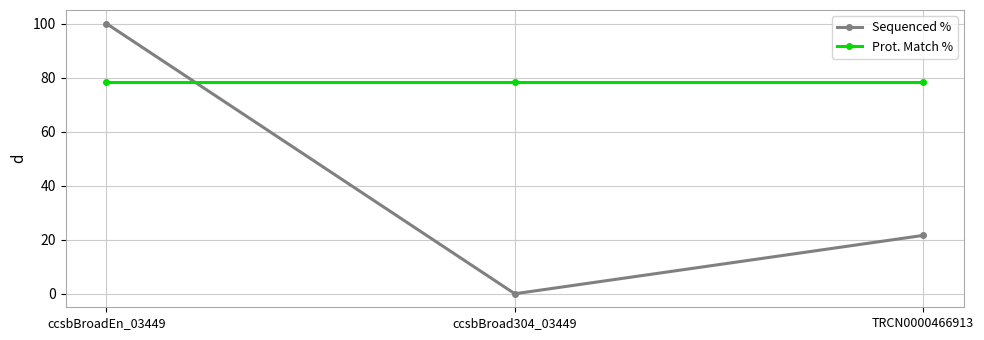

What is the sum of the Sequenced % values at ccsbBroad304_03449 and TRCN0000466913?

21.6